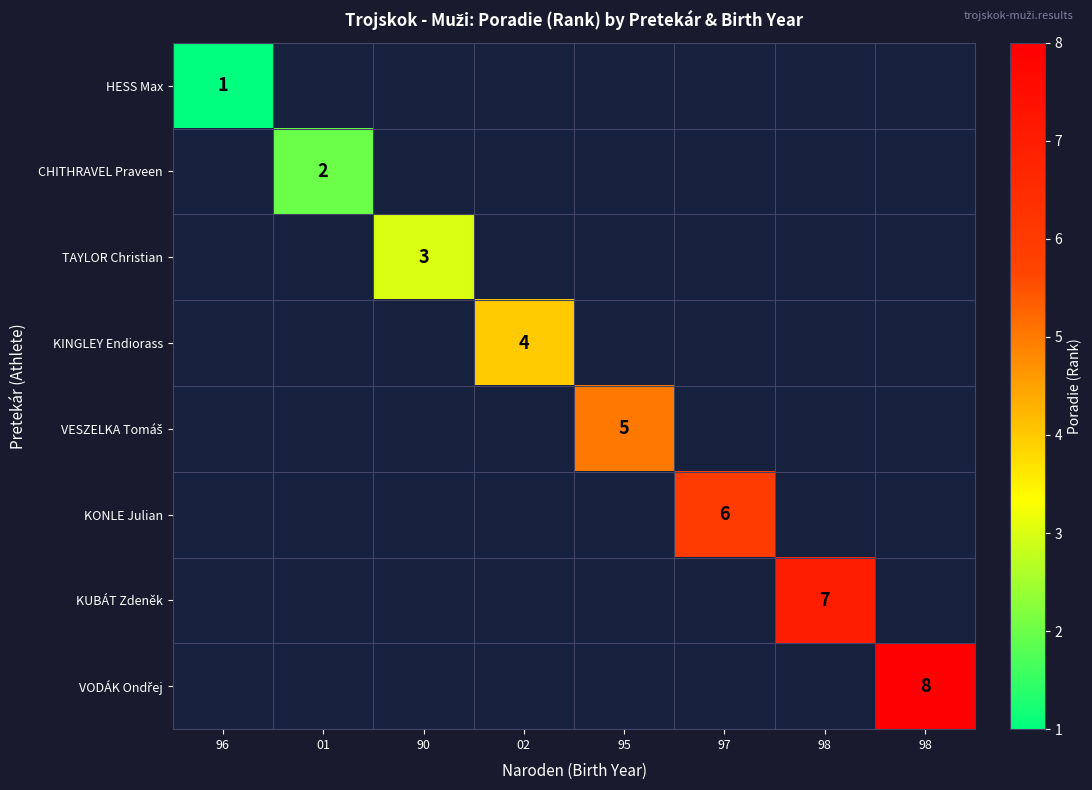

How many distinct data groups are displayed?

8